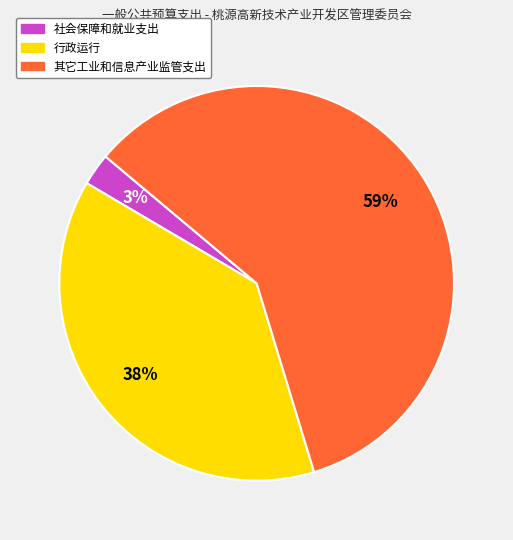

Rank the categories by value from highest to lowest.

其它工业和信息产业监管支出, 行政运行, 社会保障和就业支出